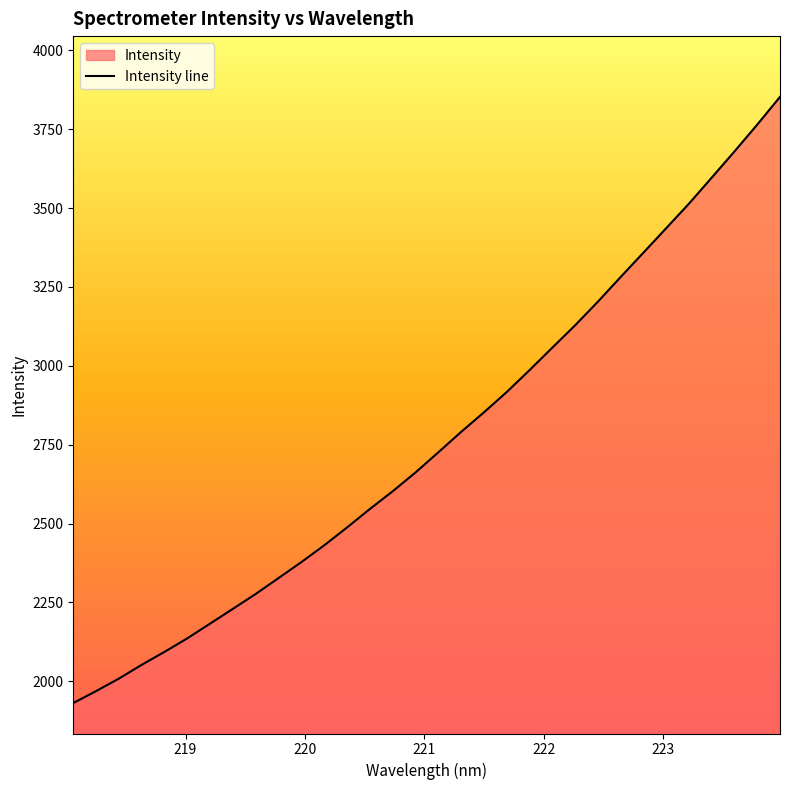

Rank the categories by value from lowest to highest.

218.0596, 218.2508, 218.442, 218.6332, 218.8244, 219.0156, 219.2067, 219.3979, 219.589, 219.7801, 219.9712, 220.1623, 220.3533, 220.5444, 220.7354, 220.9264, 221.1174, 221.3083, 221.4993, 221.6902, 221.8812, 222.0721, 222.263, 222.4538, 222.6447, 222.8355, 223.0264, 223.2172, 223.408, 223.5987, 223.7895, 223.9802